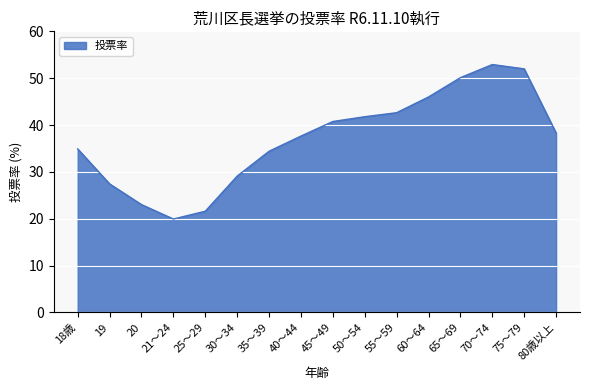

What is the ratio of the value at 35～39 to the value at 30～34?

1.2